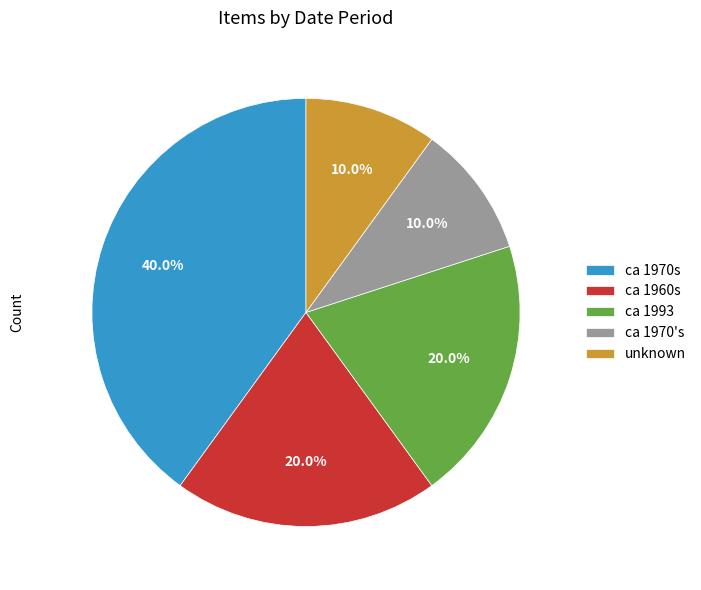

To the nearest percent, what is the average slice percentage?

20%